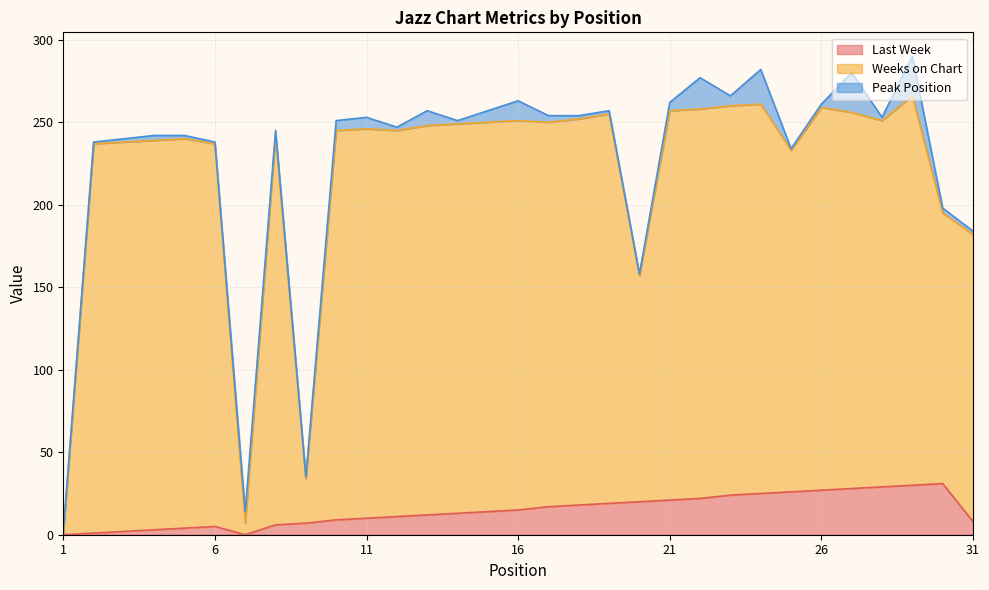

The Weeks on Chart series shows 257 at 21. True or false?

True